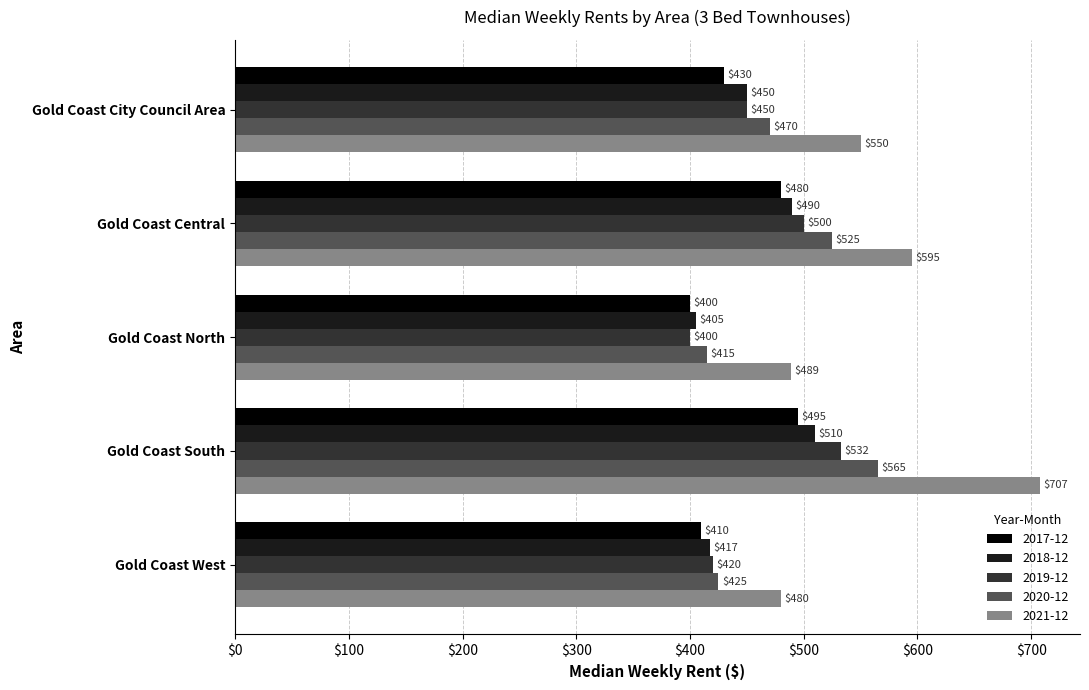

Read the 2021-12 value at Gold Coast South.

707.5